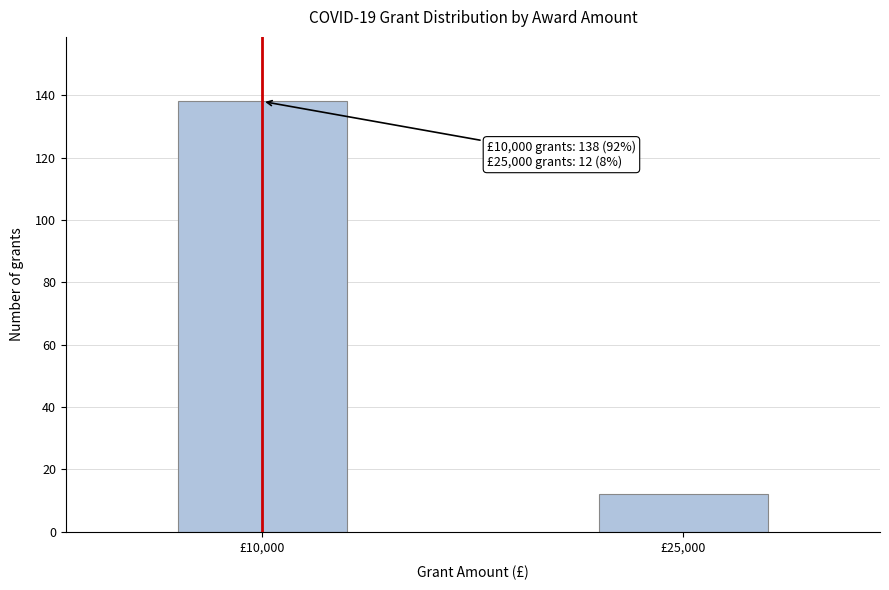

Reading left to right, transcribe all the data shown in this chart.

138	12